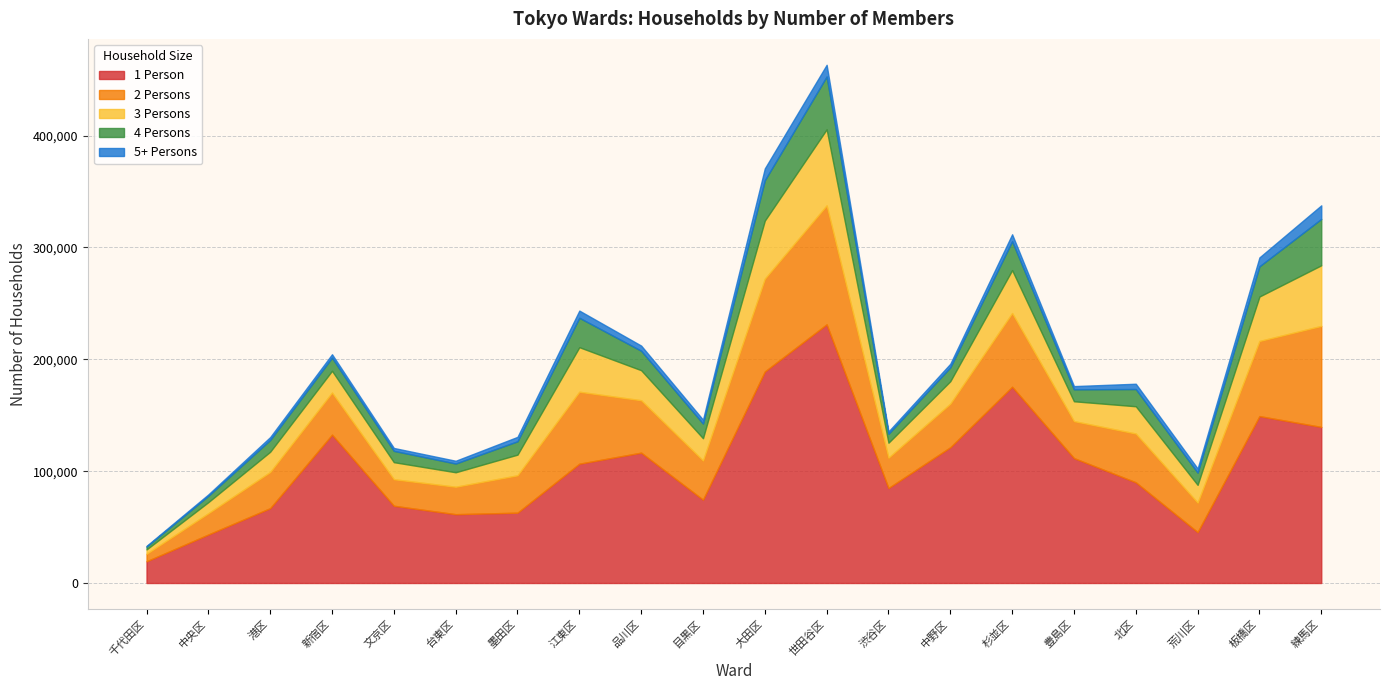

Between 杉並区 and 荒川区, which series saw the biggest shift?

1 Person